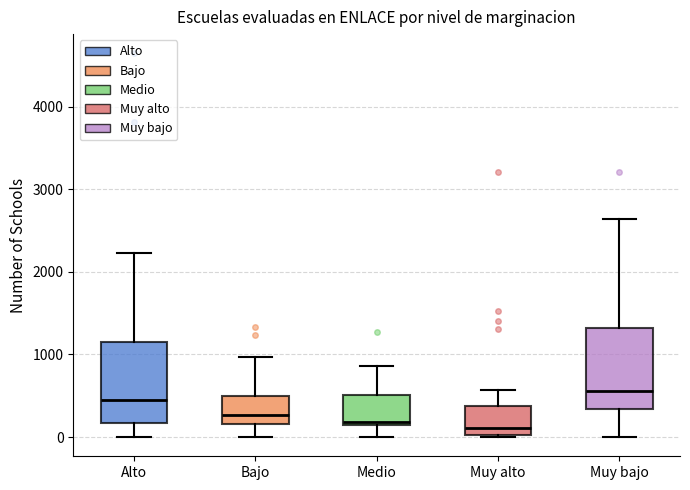

Which box's median line is the highest?

Muy bajo